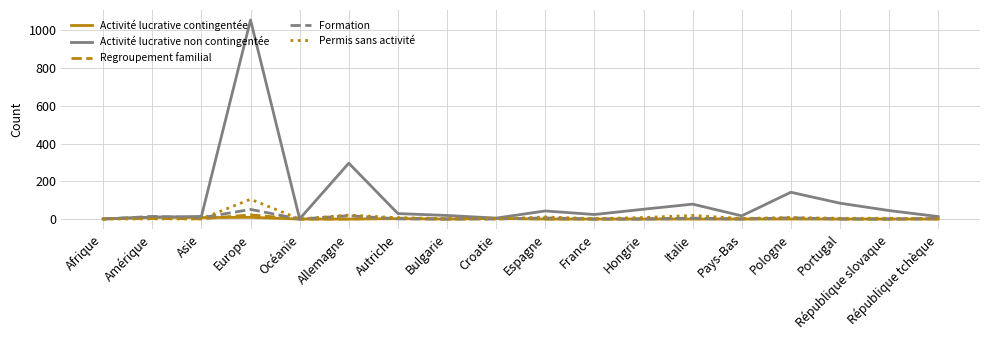

True or false: Activité lucrative contingentée has a value of 0 at République slovaque.

True